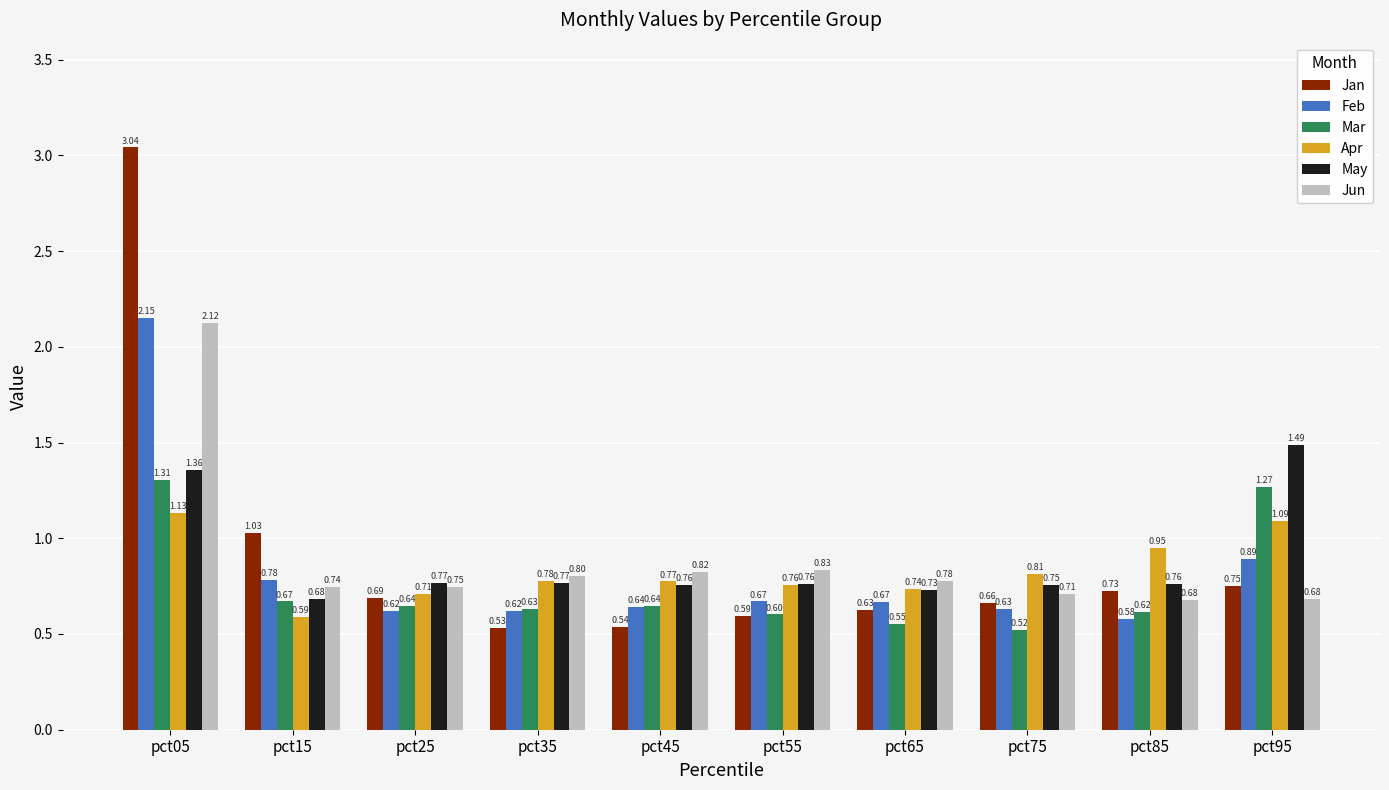

Which series has the largest total across all categories?

Jan